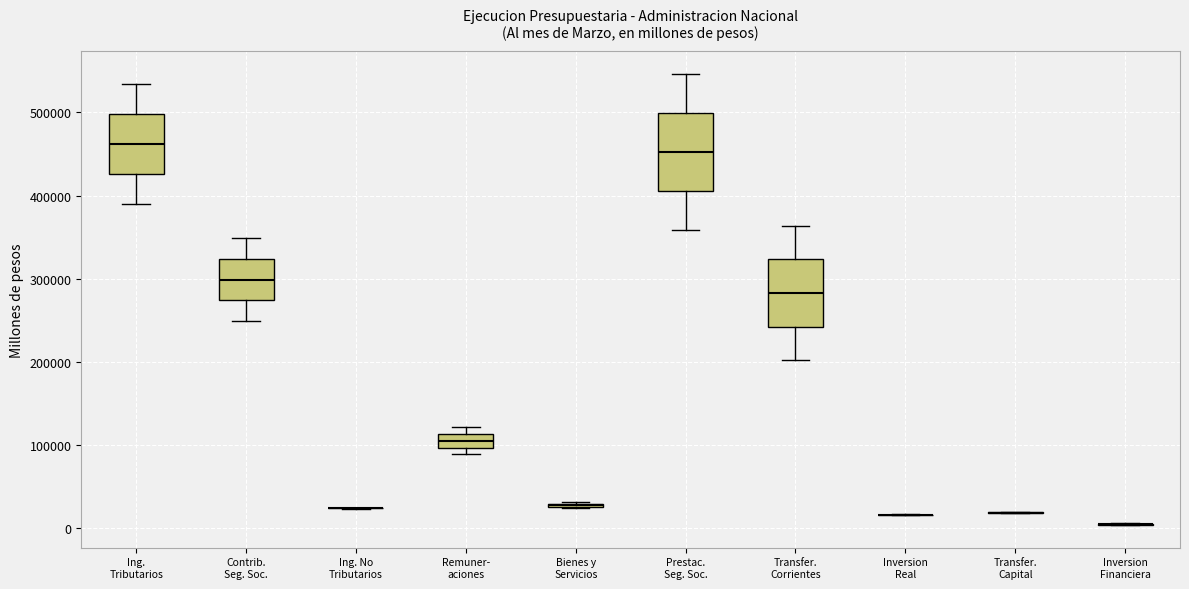

Where is the upper edge of the box for Transfer. Corrientes on the y-axis? The values are not printed on the chart, so give them approximately, as read against the axis.

320000